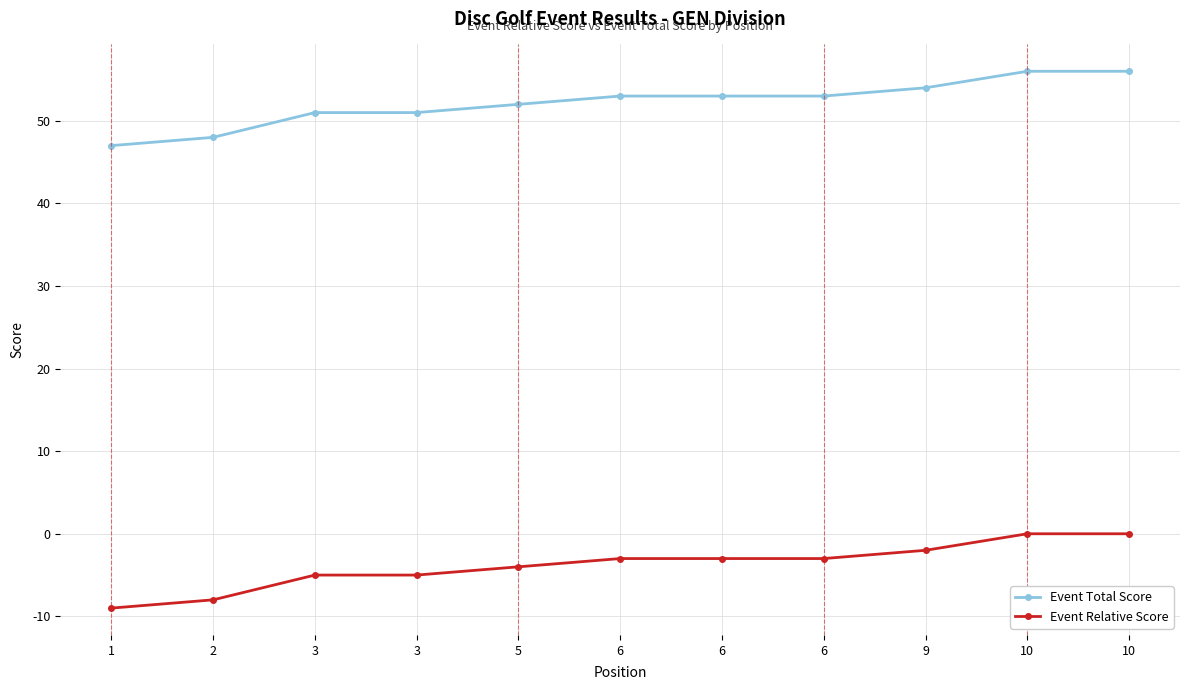

Reading left to right, what are all the values shown in this chart?

Event Total Score: 1=47	2=48	3=51	3=51	5=52	6=53	6=53	6=53	9=54	10=56	10=56
Event Relative Score: 1=-9	2=-8	3=-5	3=-5	5=-4	6=-3	6=-3	6=-3	9=-2	10=0	10=0